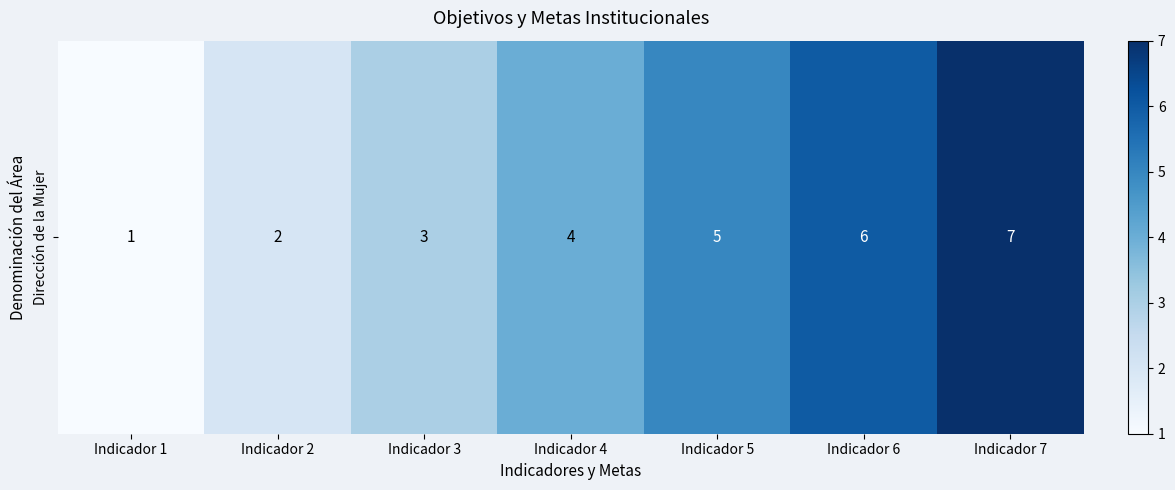

Rank the categories by value from lowest to highest.

Indicador 1, Indicador 2, Indicador 3, Indicador 4, Indicador 5, Indicador 6, Indicador 7